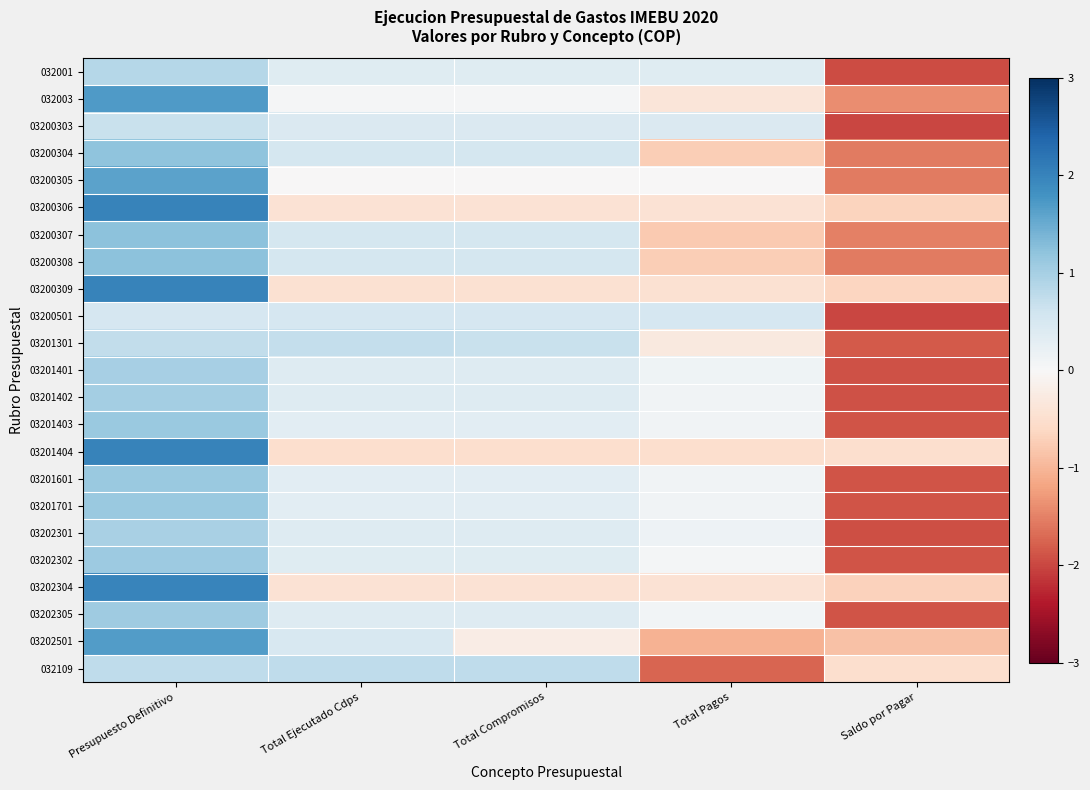

What is the spread (max minus min) of values at Presupuesto Definitivo?

1.5